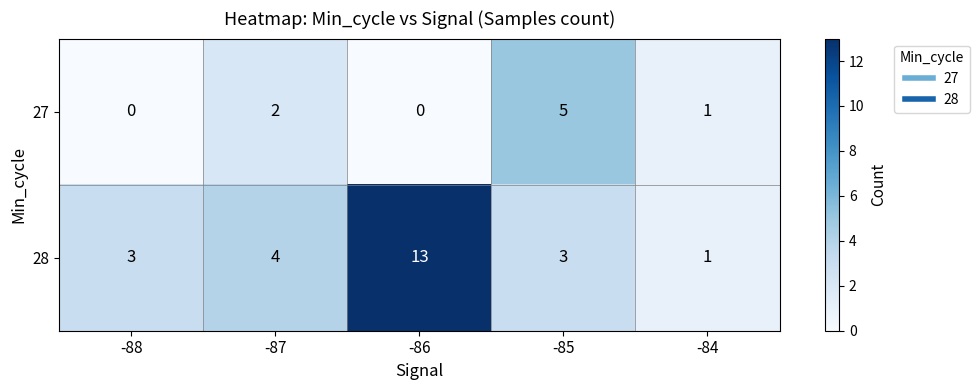

Between -88 and -87, which series saw the biggest shift?

27